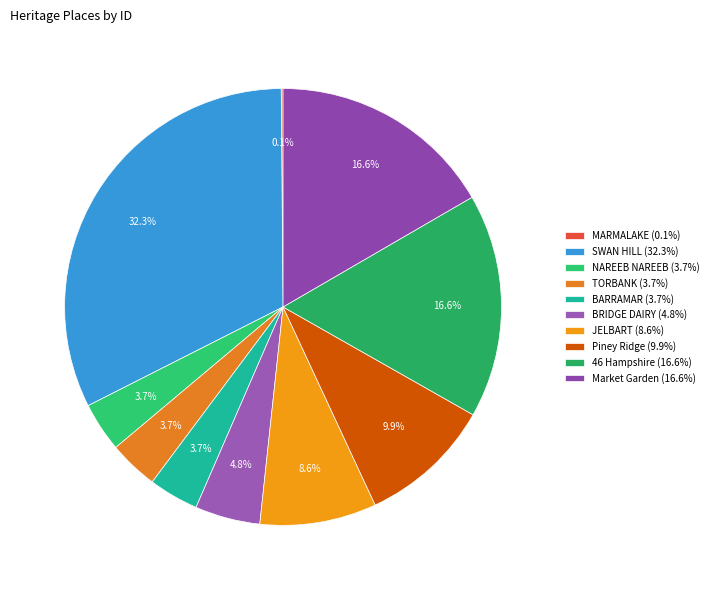

Count the number of slices in the pie.

10